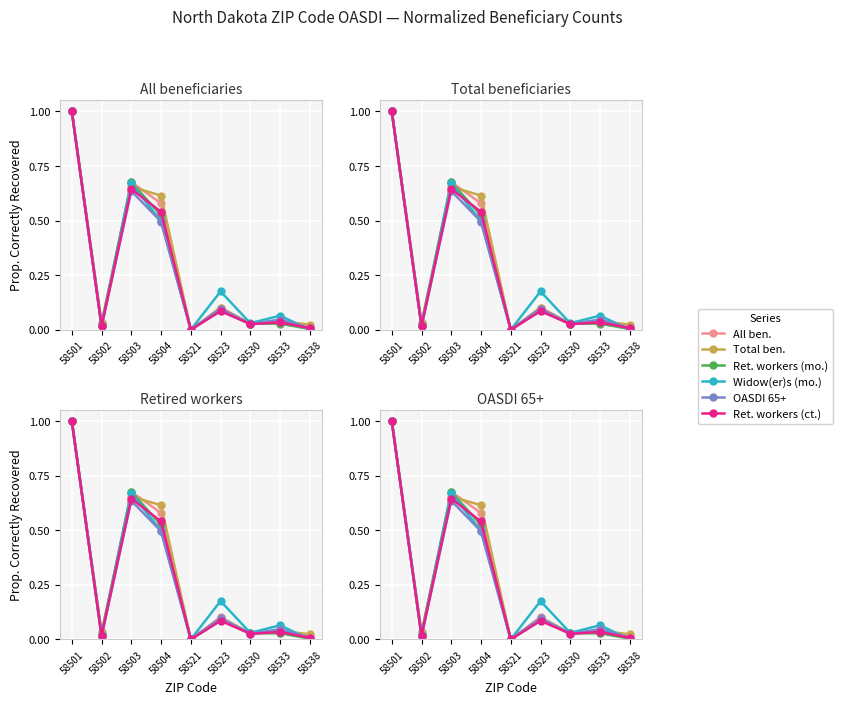

At which label does Ret. workers (ct.) reach its peak?

58501